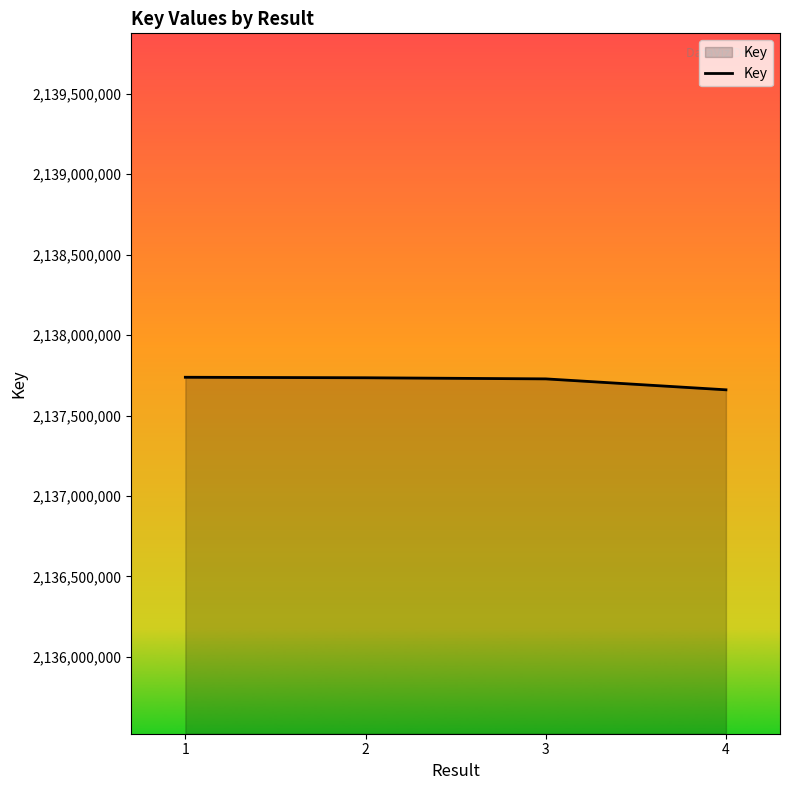

What is the smallest value displayed?

2137660267